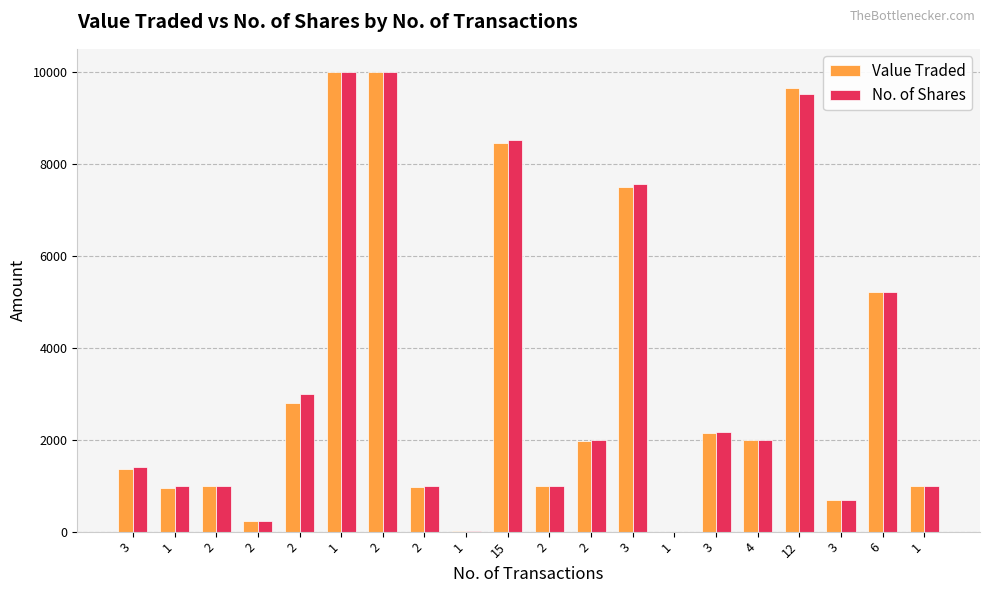

List the series in order of their peak value, lowest first.

Value Traded, No. of Shares